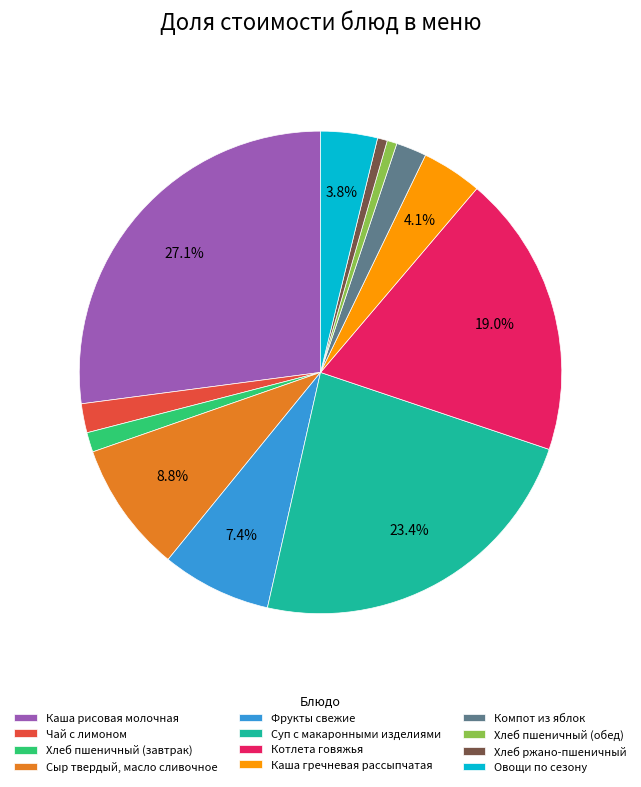

Count the number of slices in the pie.

12